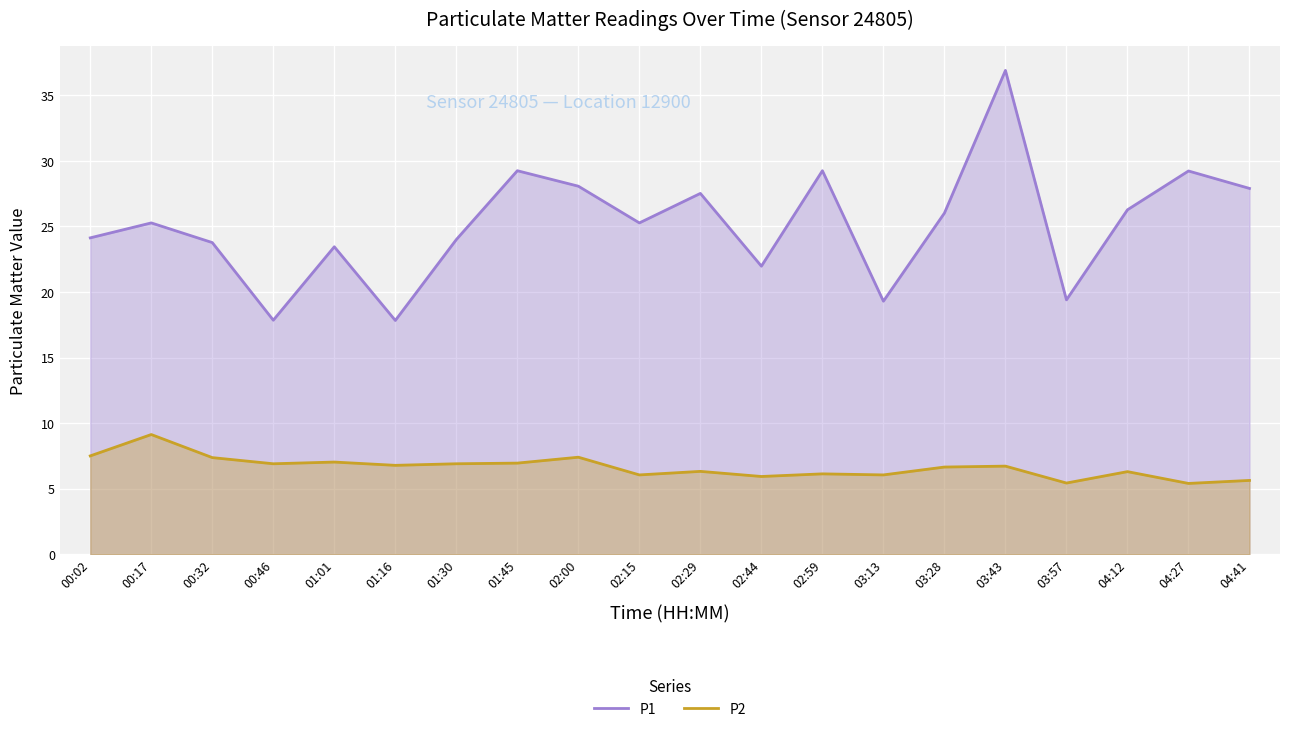

Reading right to left, extract all data points from this chart.

P1: 27.9	29.2	26.3	19.4	36.9	26.0	19.3	29.2	22.0	27.5	25.3	28.1	29.2	24.0	17.8	23.4	17.9	23.8	25.3	24.1
P2: 5.6	5.4	6.3	5.4	6.7	6.7	6.0	6.1	5.9	6.3	6.0	7.4	7.0	6.9	6.8	7.0	6.9	7.4	9.1	7.5